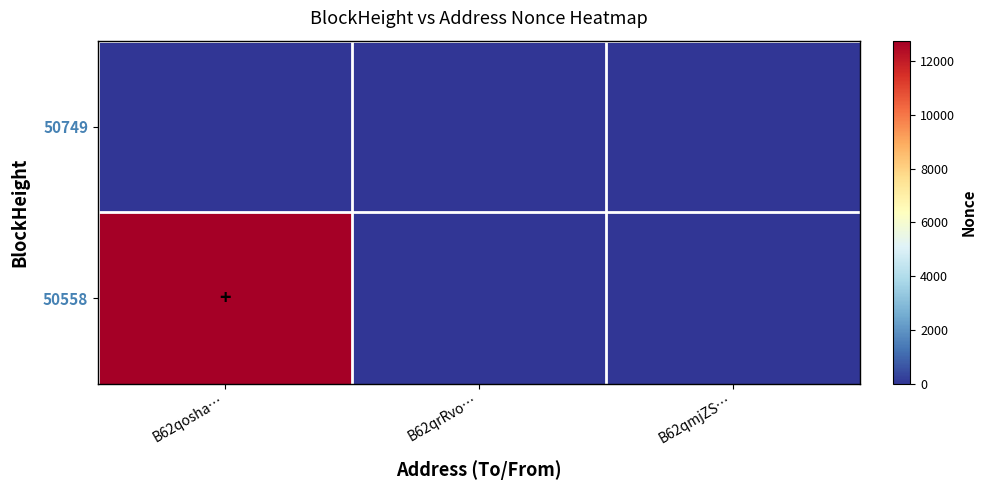

Which series changed the most between B62qosha… and B62qrRvo…?

50558